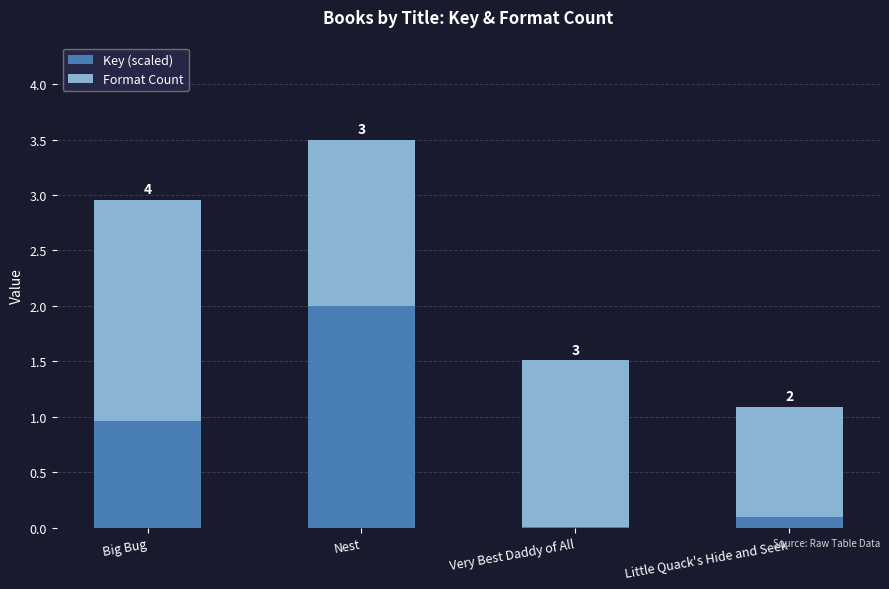

What is the label of the 3rd bar from the right?

Nest